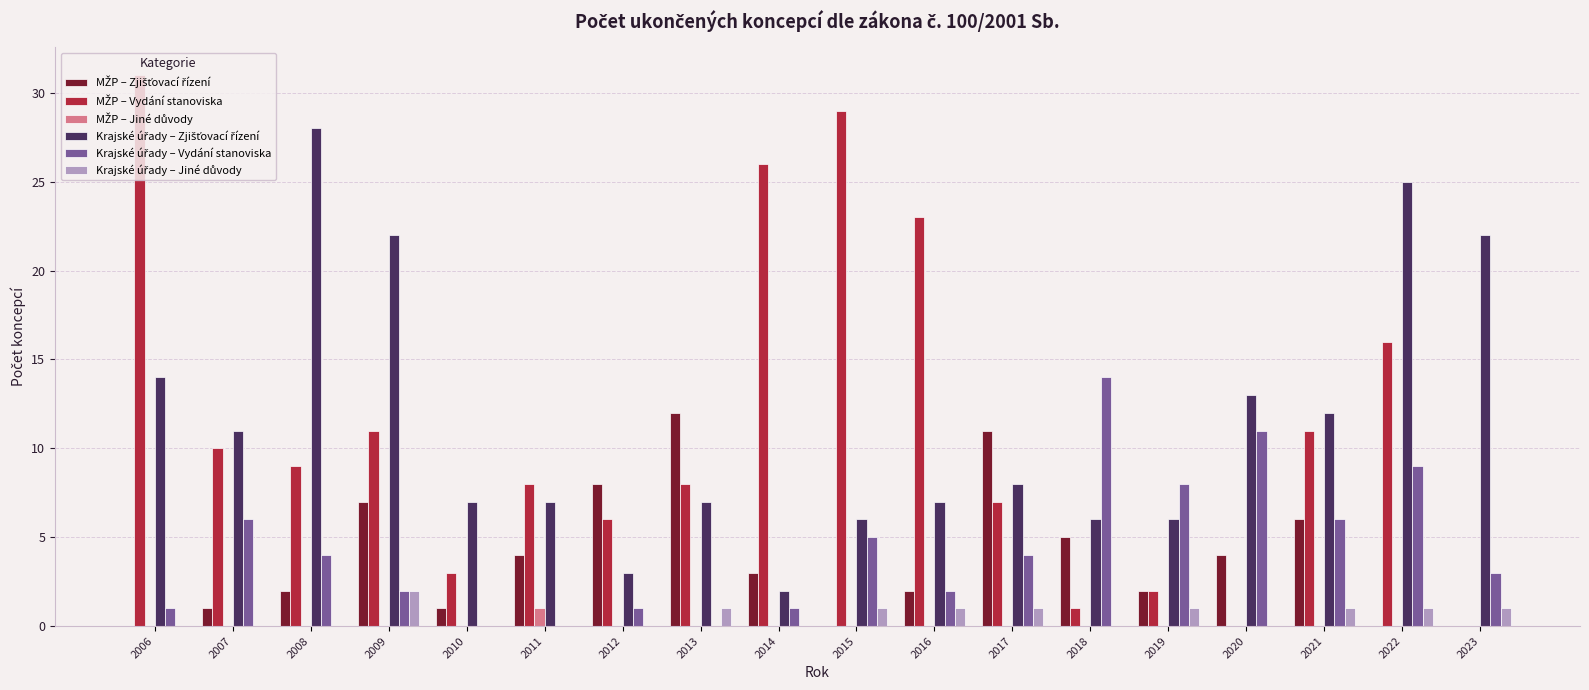

At which category is the sum across all series the highest?

2022